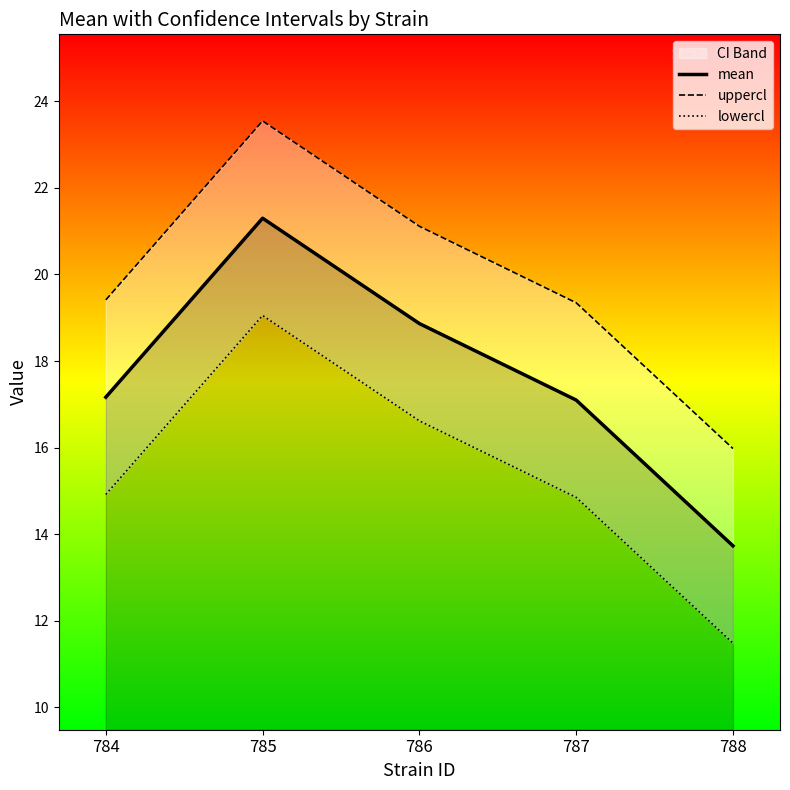

True or false: lowercl and mean intersect in this chart.

False